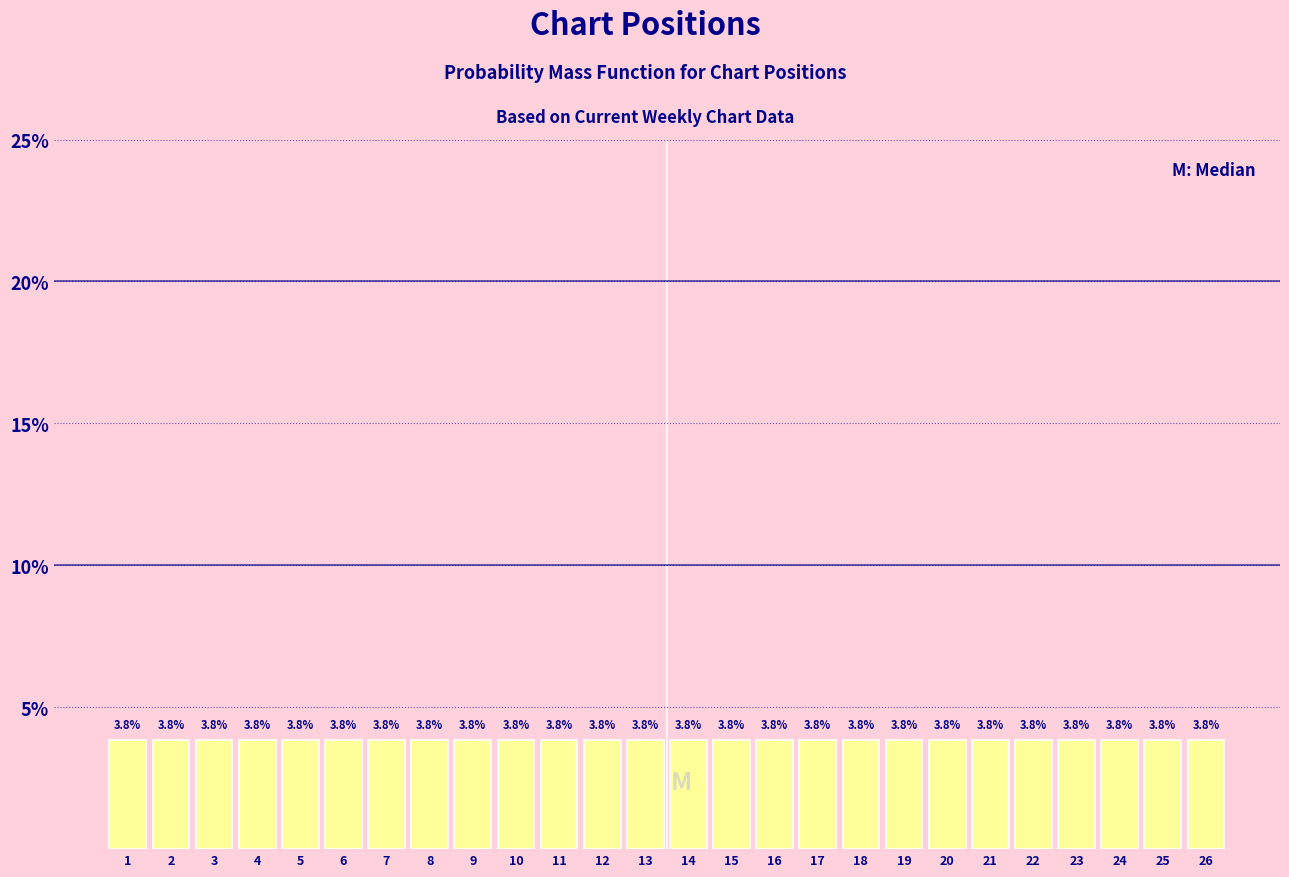

Reading left to right, transcribe this chart: for each bar, give the range it covers on the x-axis and its height.

0.5 to 1.5: 3.8
1.5 to 2.5: 3.8
2.5 to 3.5: 3.8
3.5 to 4.5: 3.8
4.5 to 5.5: 3.8
5.5 to 6.5: 3.8
6.5 to 7.5: 3.8
7.5 to 8.5: 3.8
8.5 to 9.5: 3.8
9.5 to 10.5: 3.8
10.5 to 11.5: 3.8
11.5 to 12.5: 3.8
12.5 to 13.5: 3.8
13.5 to 14.5: 3.8
14.5 to 15.5: 3.8
15.5 to 16.5: 3.8
16.5 to 17.5: 3.8
17.5 to 18.5: 3.8
18.5 to 19.5: 3.8
19.5 to 20.5: 3.8
20.5 to 21.5: 3.8
21.5 to 22.5: 3.8
22.5 to 23.5: 3.8
23.5 to 24.5: 3.8
24.5 to 25.5: 3.8
25.5 to 26.5: 3.8